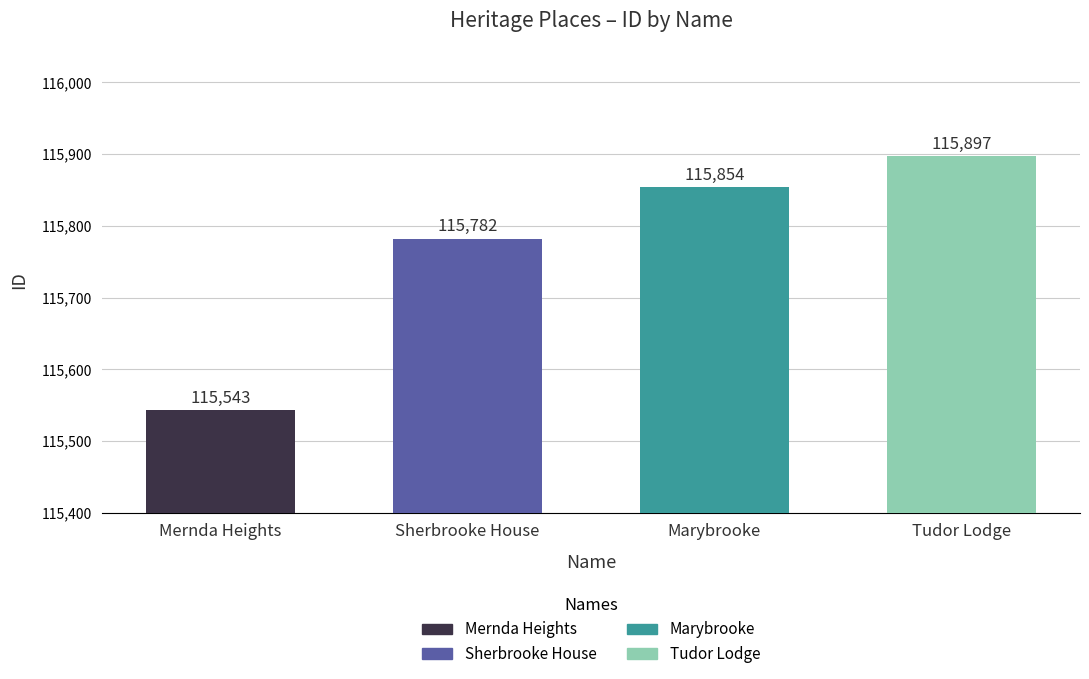

What is the average value?

115769